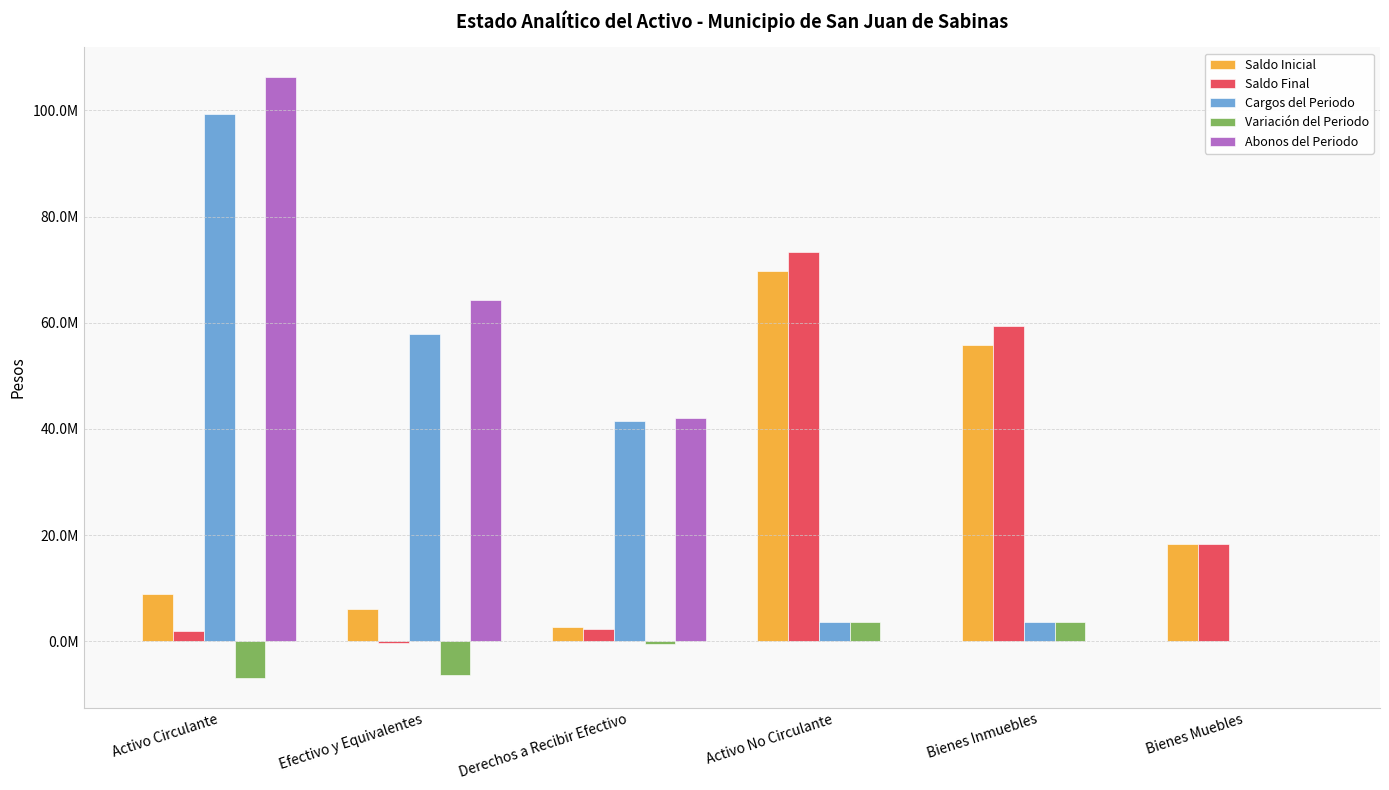

Rank the series at Bienes Muebles from lowest to highest value.

Abonos del Periodo, Cargos del Periodo, Variación del Periodo, Saldo Inicial, Saldo Final